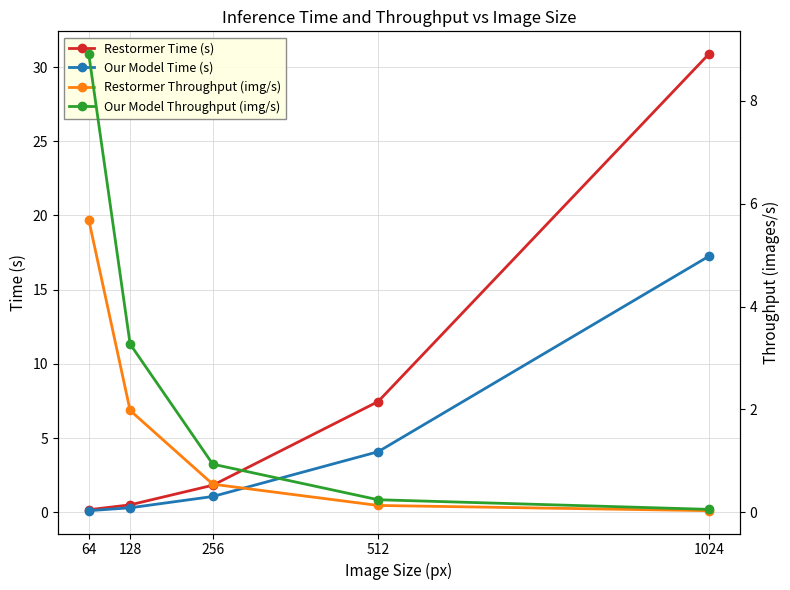

At how many categories does at least one series exceed 2?

4